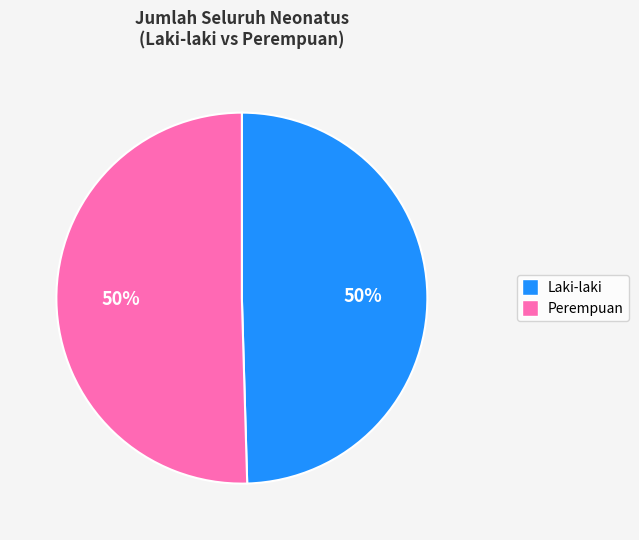

To the nearest percent, what is the average slice percentage?

50%